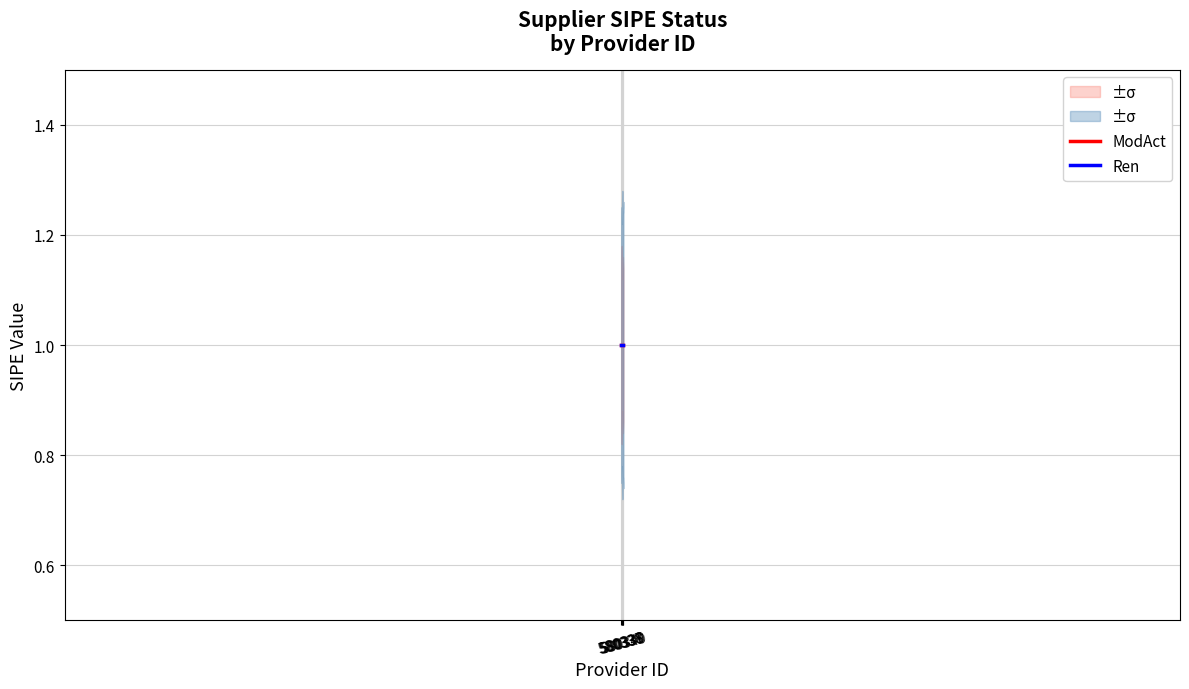

What is the spread (max minus min) of values at 580340?

0.5